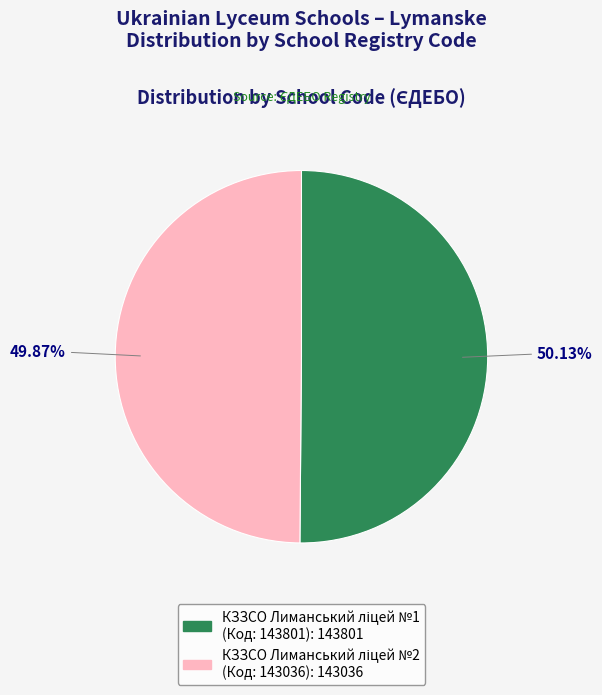

Does any single category account for the majority?

Yes